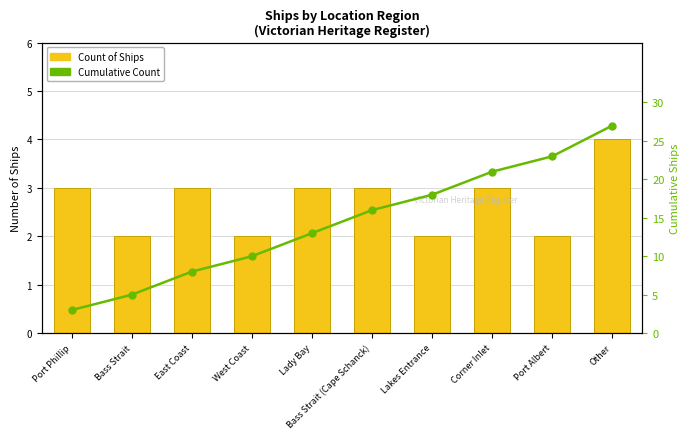

What is the label of the 9th bar from the right?

Bass Strait